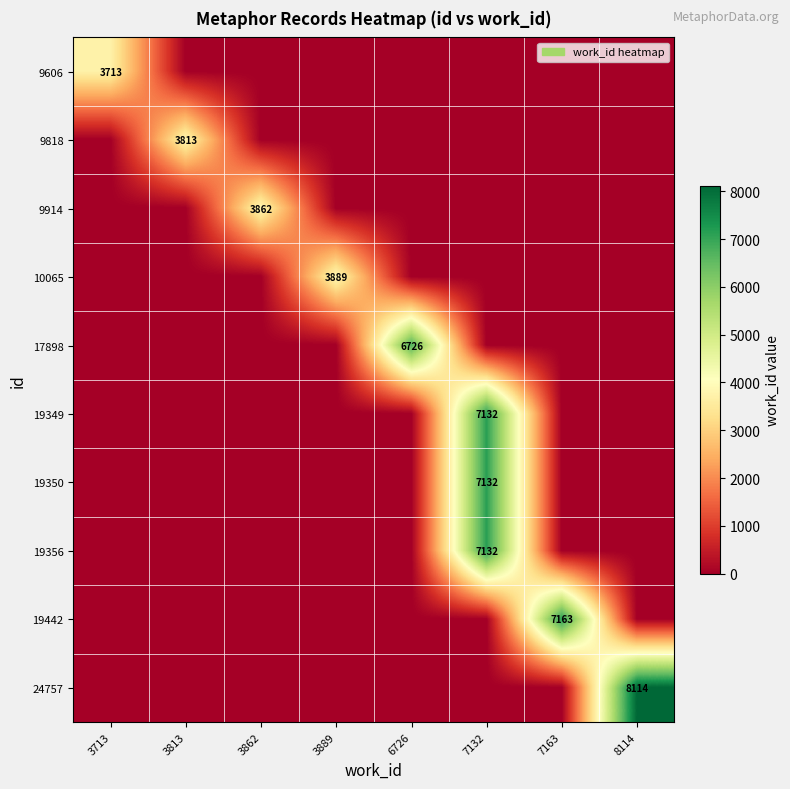

Where is 9606 nearest to the value 1856?

3813